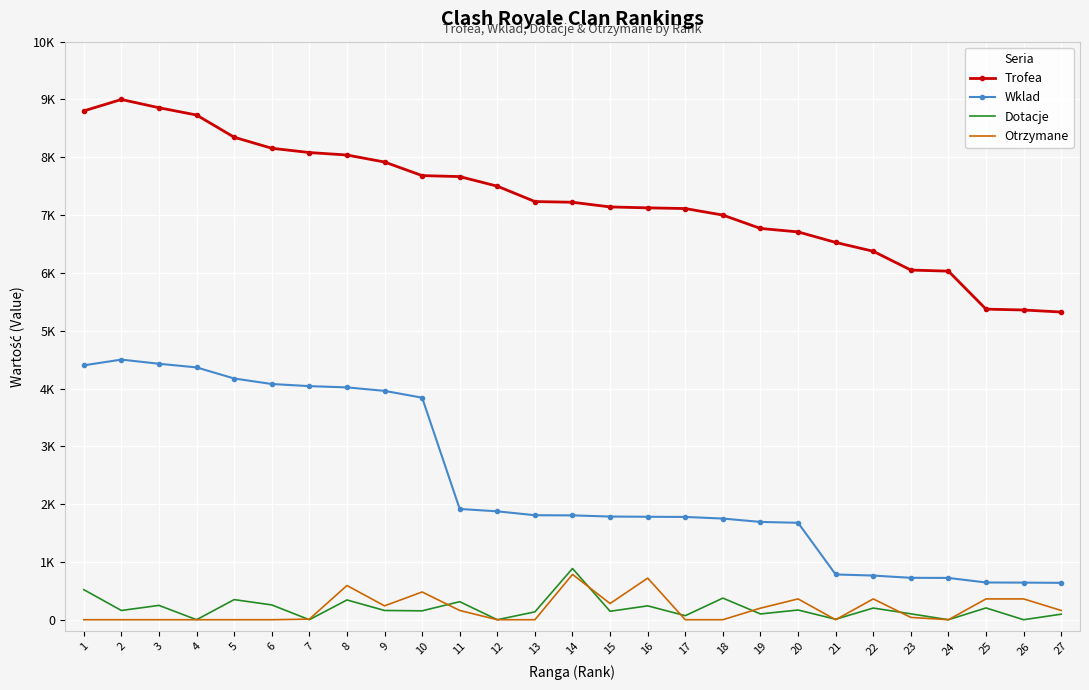

The value of Trofea at 19 is 6769. True or false?

True